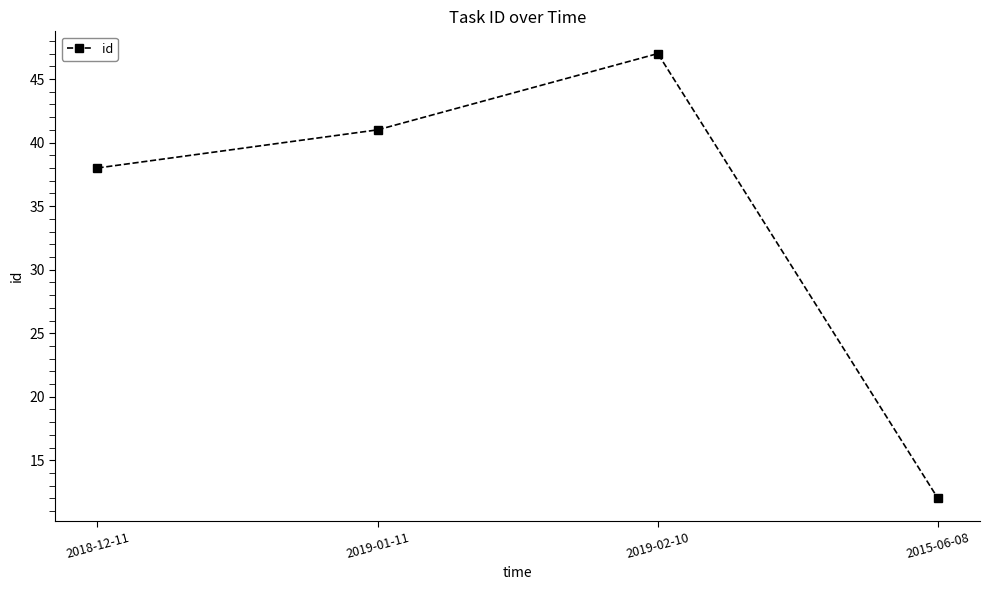

What is the difference between the maximum and minimum values?

35